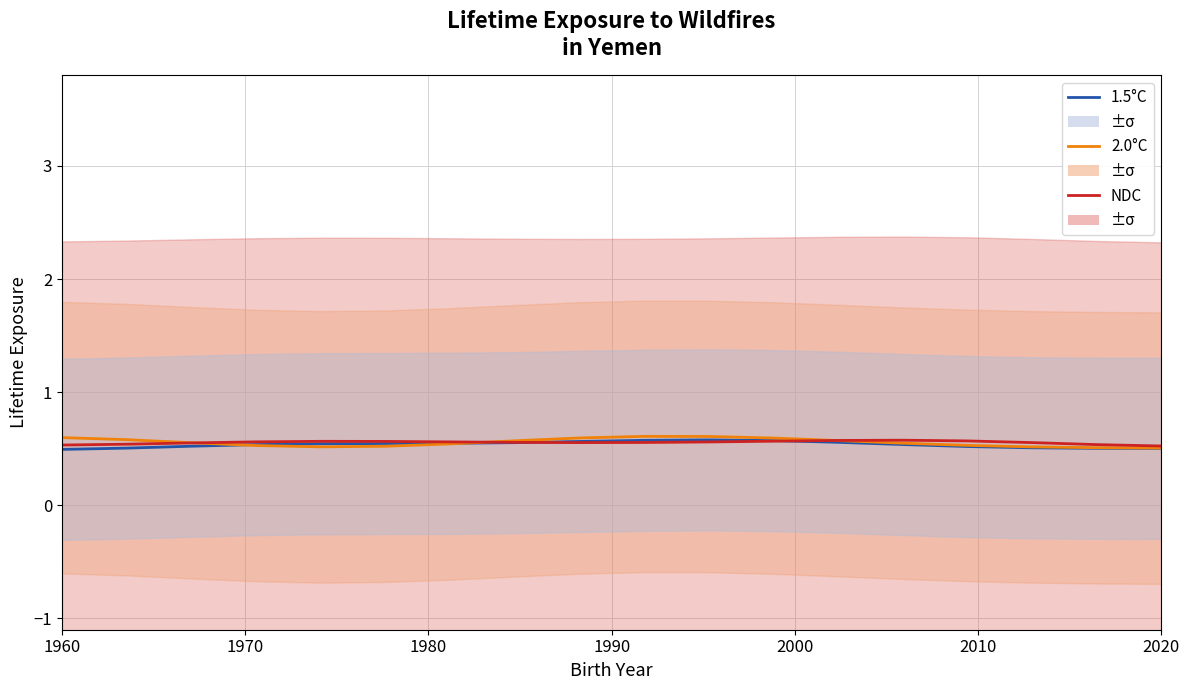

Is it true that 2.0°C equals 0.3 at 1970?

False